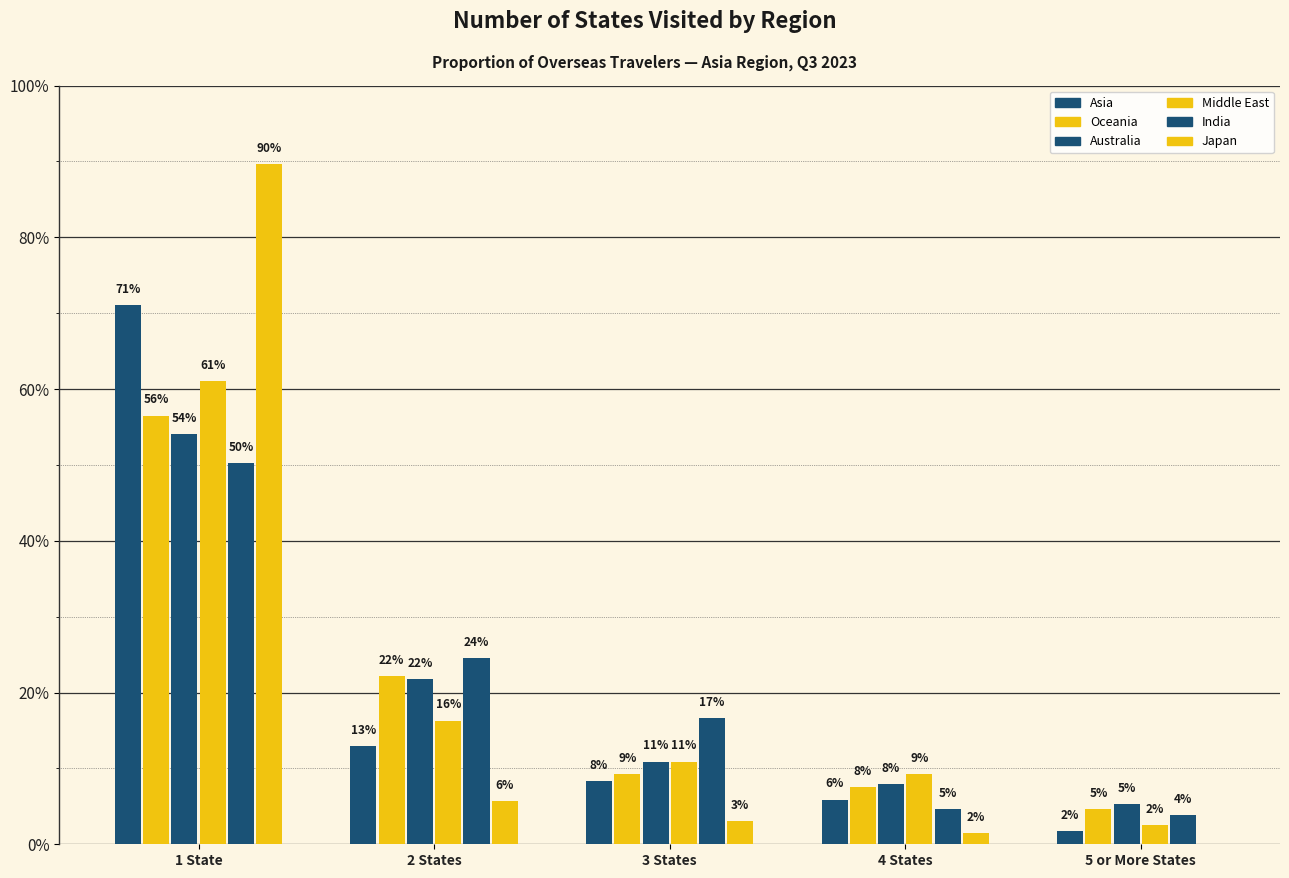

Which series has the largest total across all categories?

Oceania